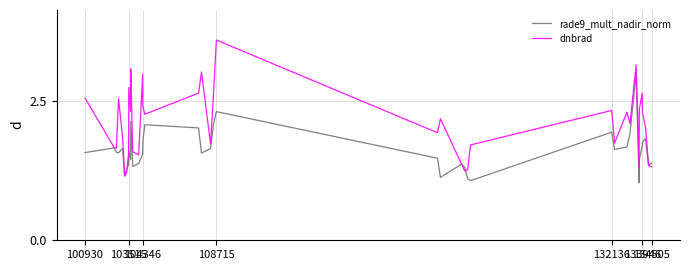

Rank the series by their maximum value, from lowest to highest.

rade9_mult_nadir_norm, dnbrad